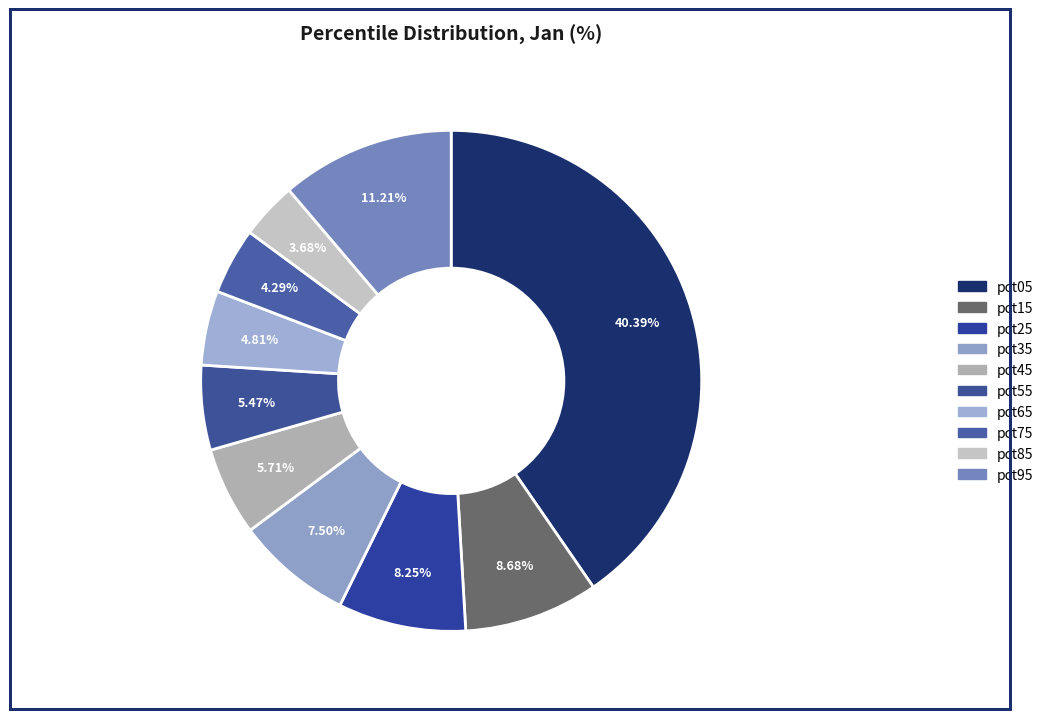

How many slices are in this pie chart?

10